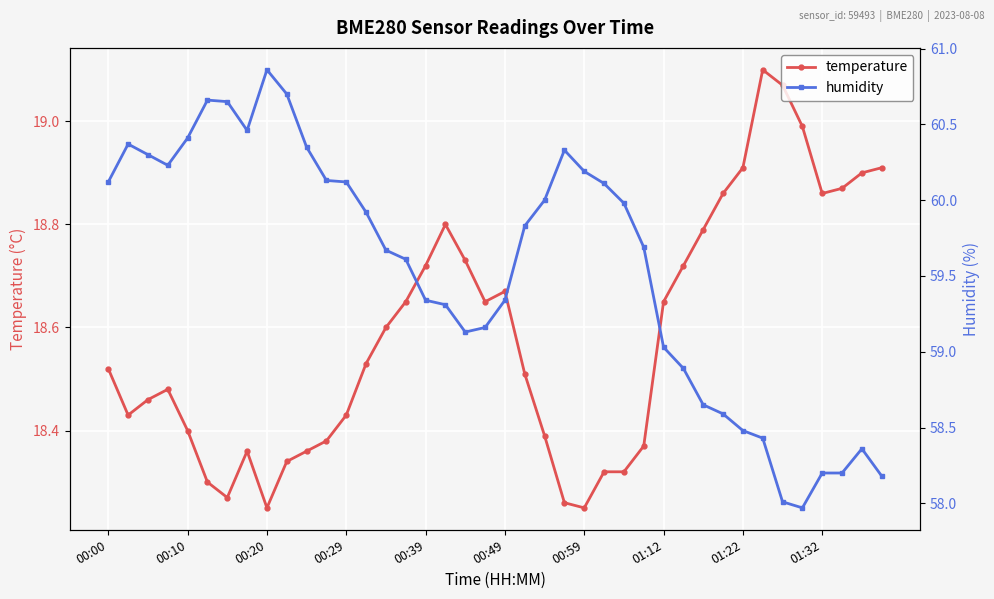

What is the total value across all series at 00:49?

78.0